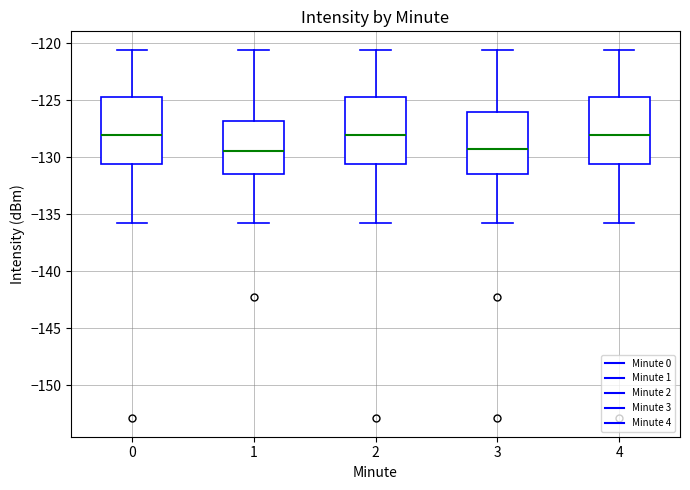

Reading left to right, transcribe this box plot: for each box, give where its median line is, the range the box spans, and where its two whiskers end, as read against the y-axis. The values are not printed on the chart, so give them approximately, as read against the axis.

0: median -128.0, box -130.5 to -124.5, whiskers -136.0 to -120.5
1: median -129.5, box -131.5 to -127.0, whiskers -136.0 to -120.5
2: median -128.0, box -130.5 to -124.5, whiskers -136.0 to -120.5
3: median -129.5, box -131.5 to -126.0, whiskers -136.0 to -120.5
4: median -128.0, box -130.5 to -124.5, whiskers -136.0 to -120.5